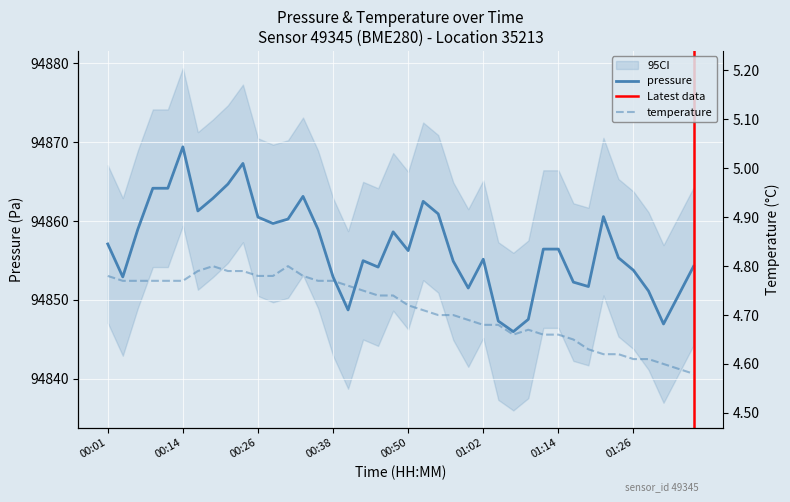

What is the label of the 10th point from the right?

01:14